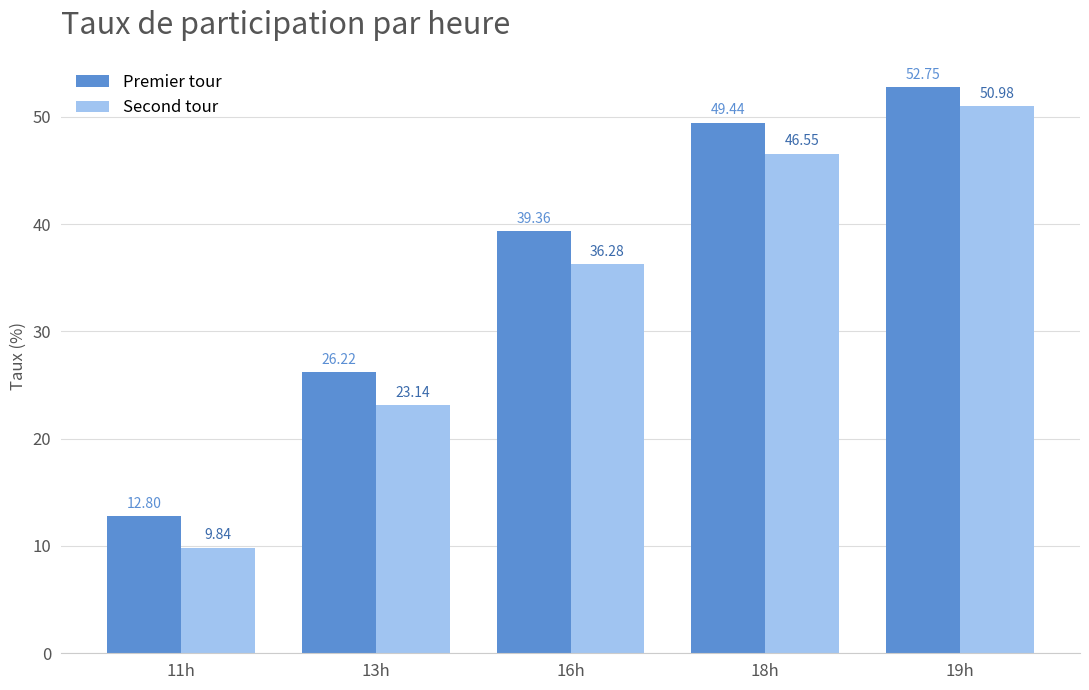

Which series changed the most between 11h and 19h?

Second tour